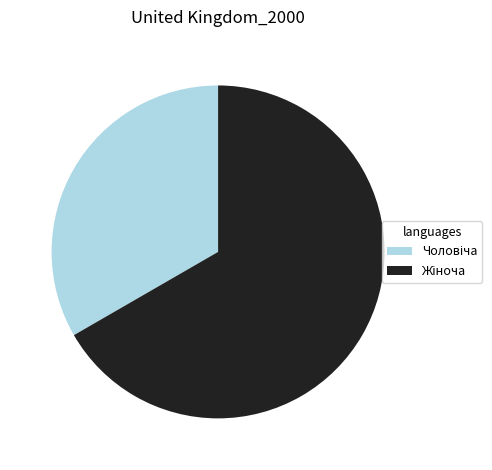

Is there any slice that represents more than half of the pie?

Yes